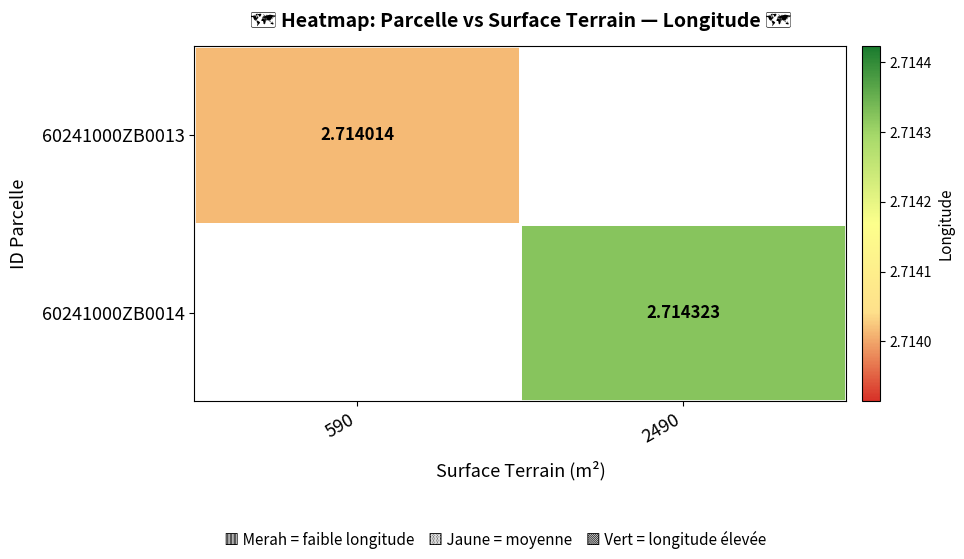

Is the value of 60241000ZB0013 at 590 greater than the value of 60241000ZB0014 at 2490?

No